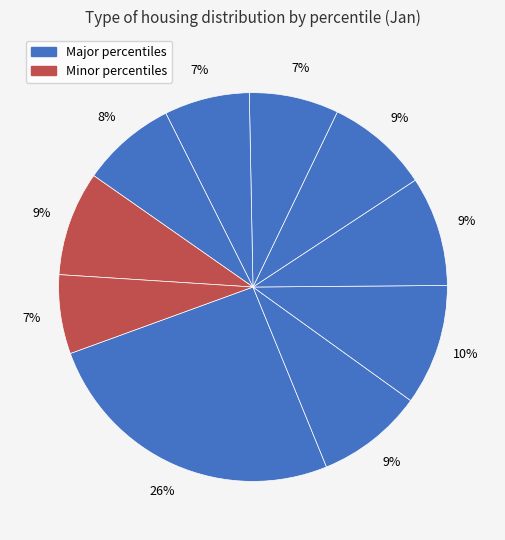

How many segments does this pie chart have?

10